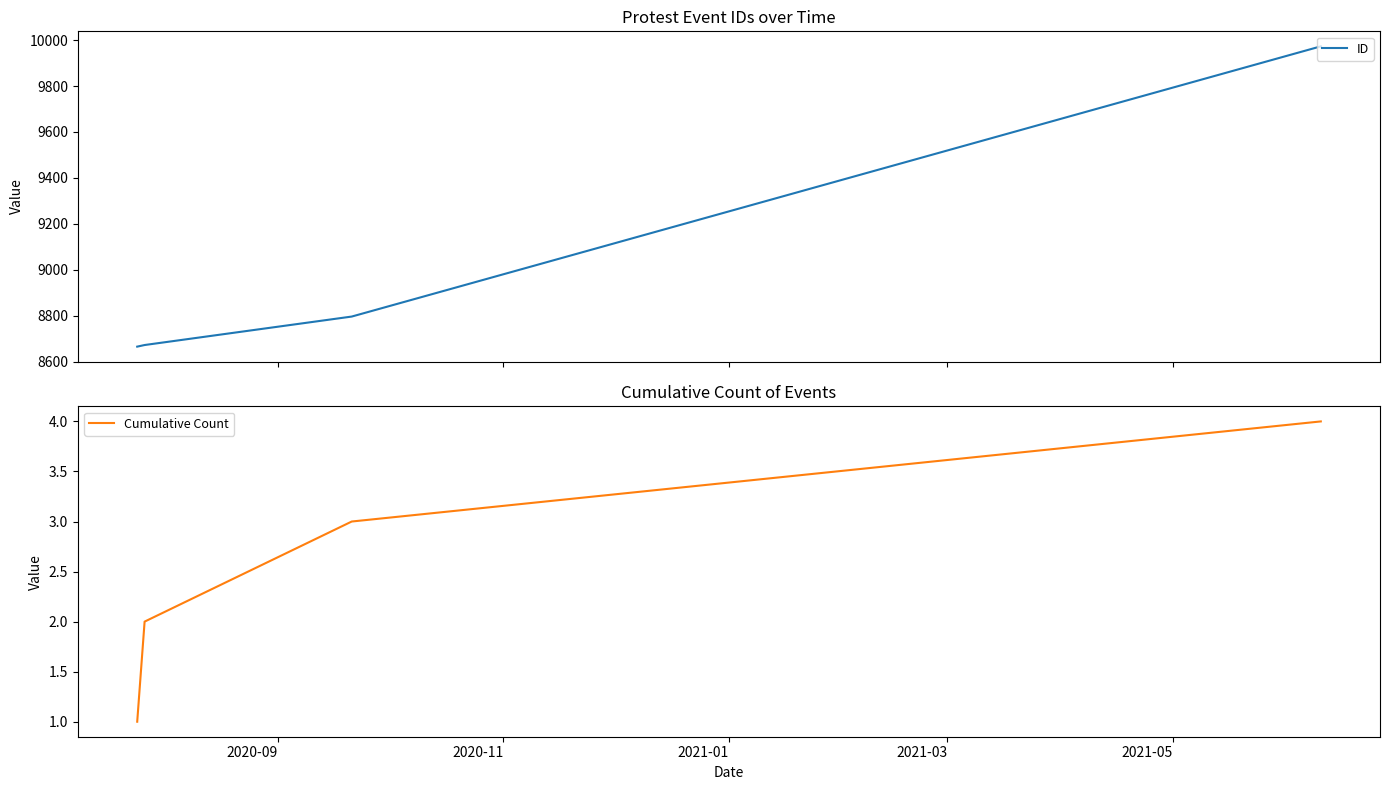

What is the value of the ID point at the 3rd from the left?

8796